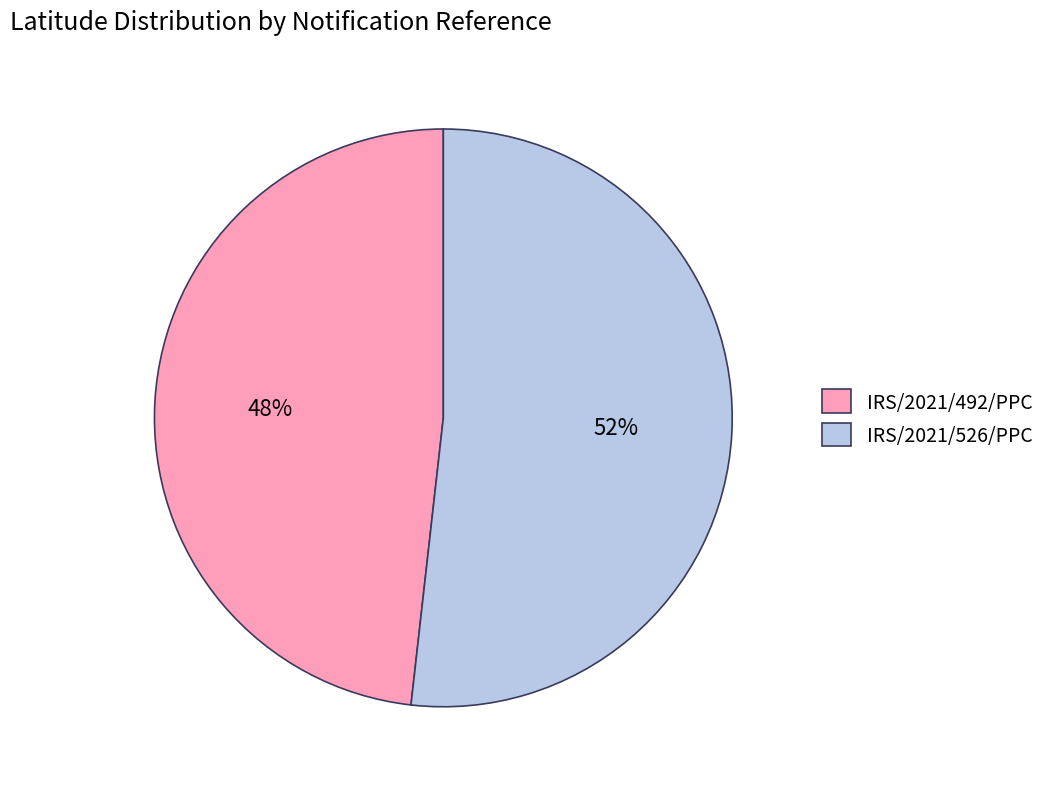

Which slice is the largest?

IRS/2021/526/PPC